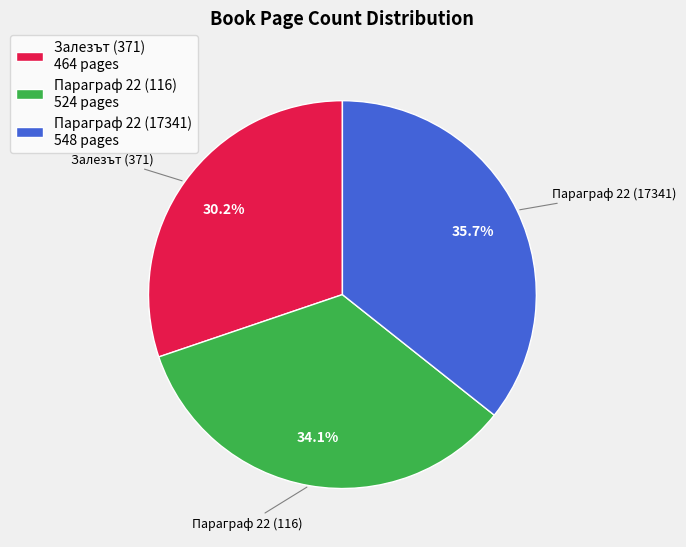

To the nearest percent, what is the average slice percentage?

33%